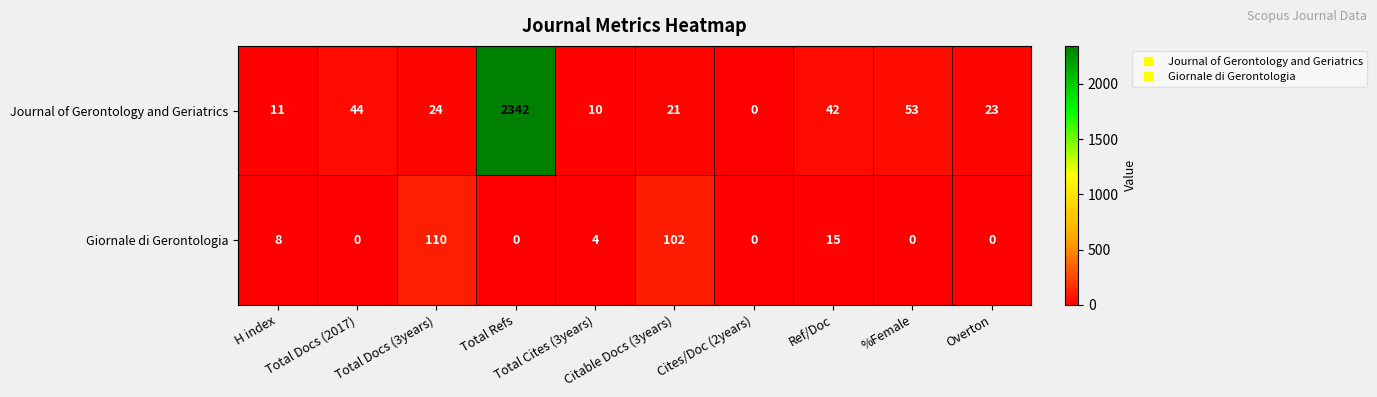

What is the difference between the highest and lowest values at H index?

3